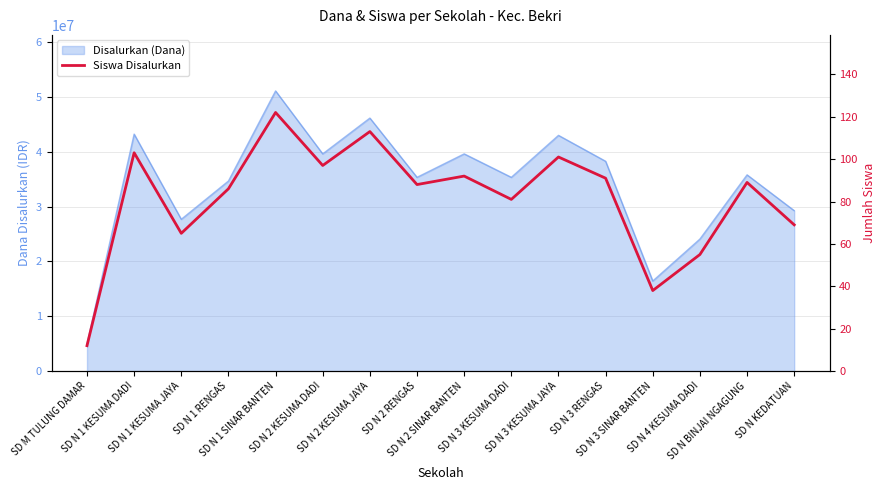

Between SD N 1 KESUMA DADI and SD N 3 RENGAS, which is larger?

SD N 1 KESUMA DADI